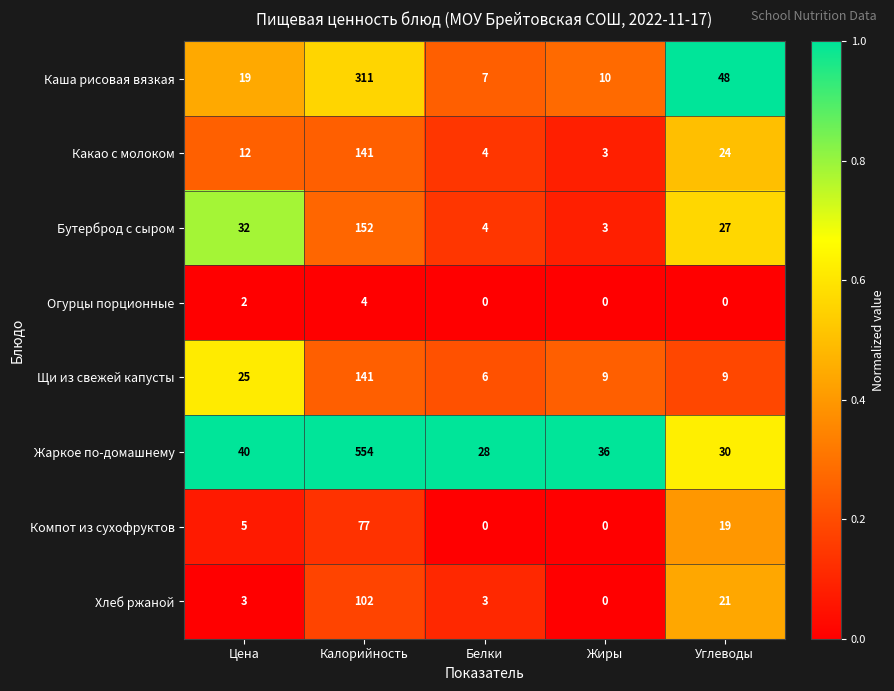

What is the total value across all series at Углеводы?

178